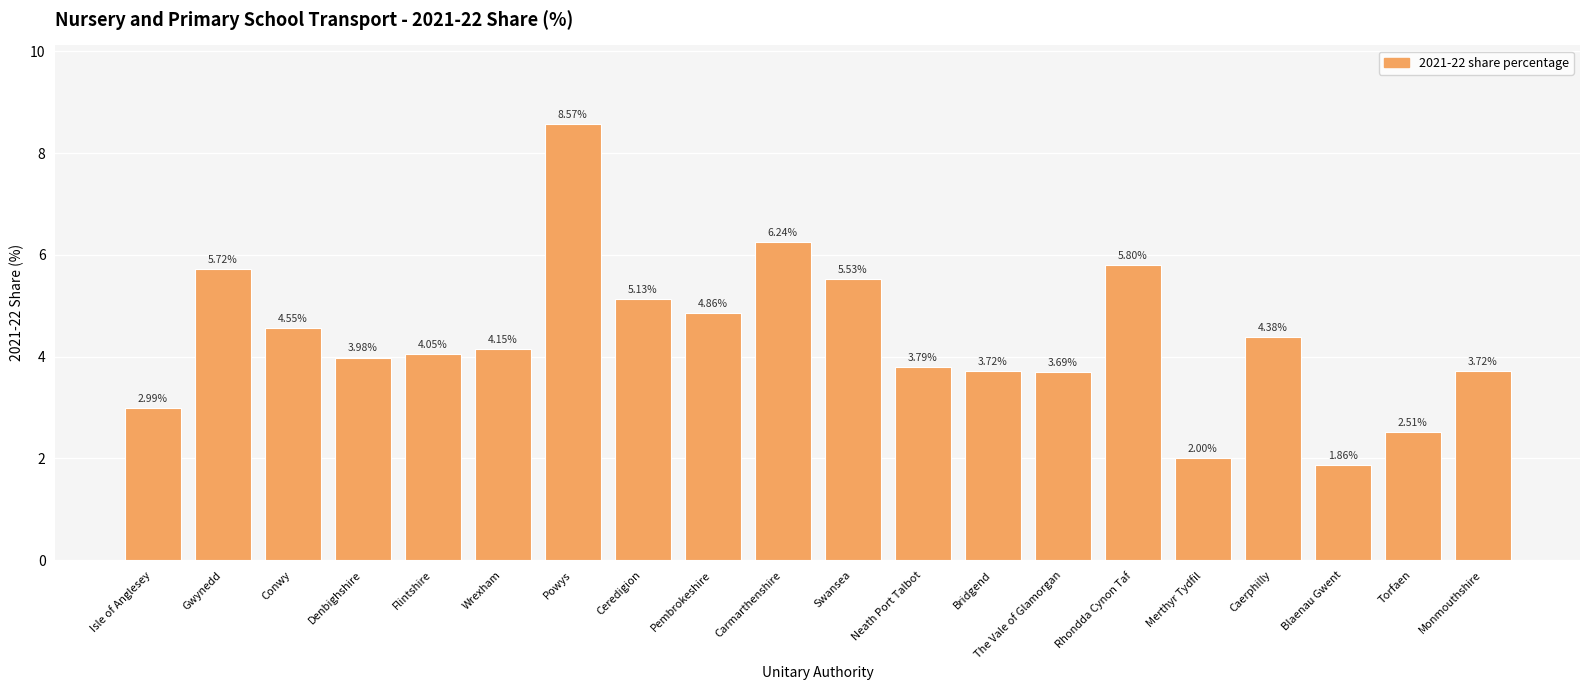

What is the change in value from Ceredigion to Caerphilly?

-0.8